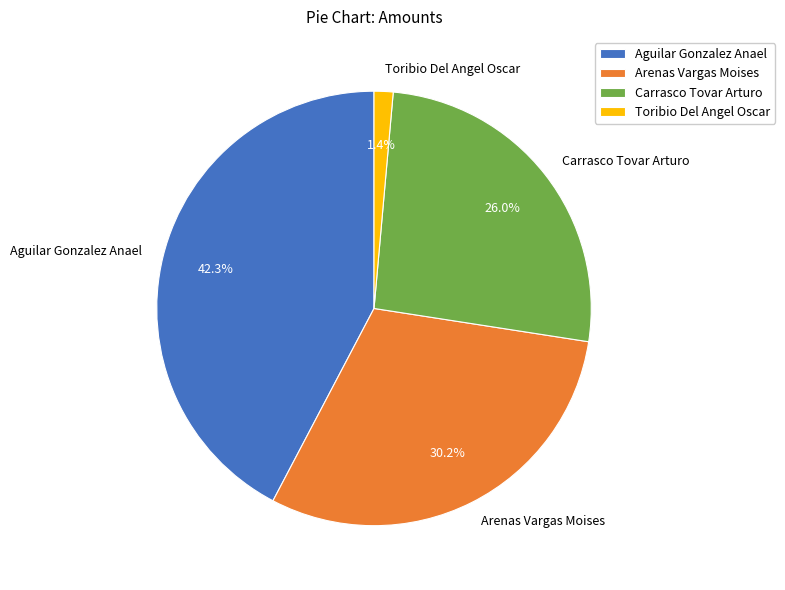

To the nearest percent, what percentage of the pie is Aguilar Gonzalez Anael?

42%